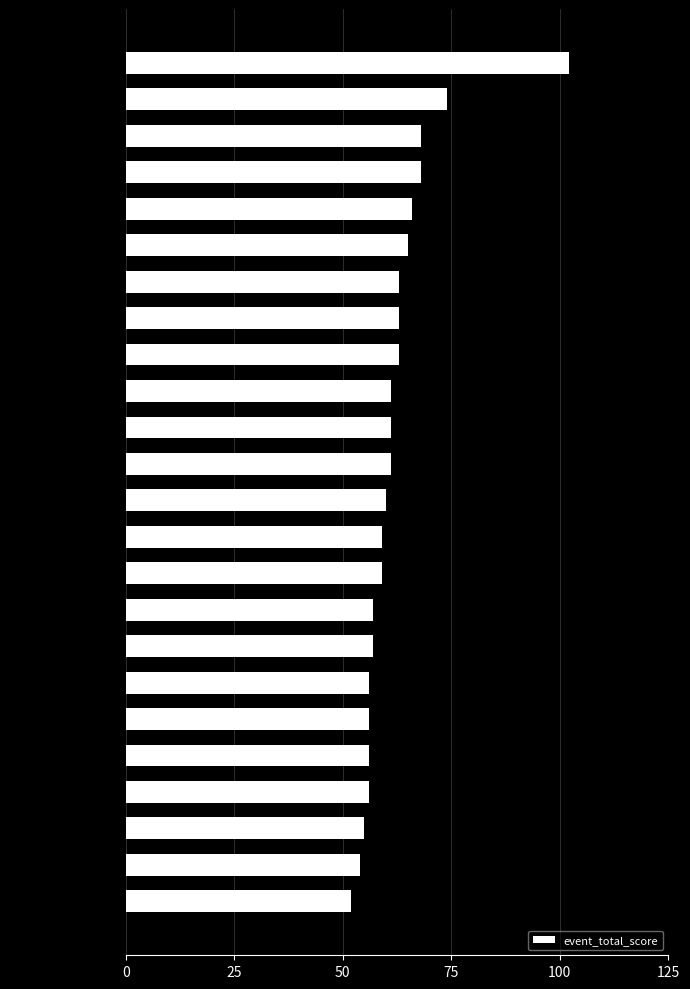

What is the difference between the maximum and second lowest values?

48